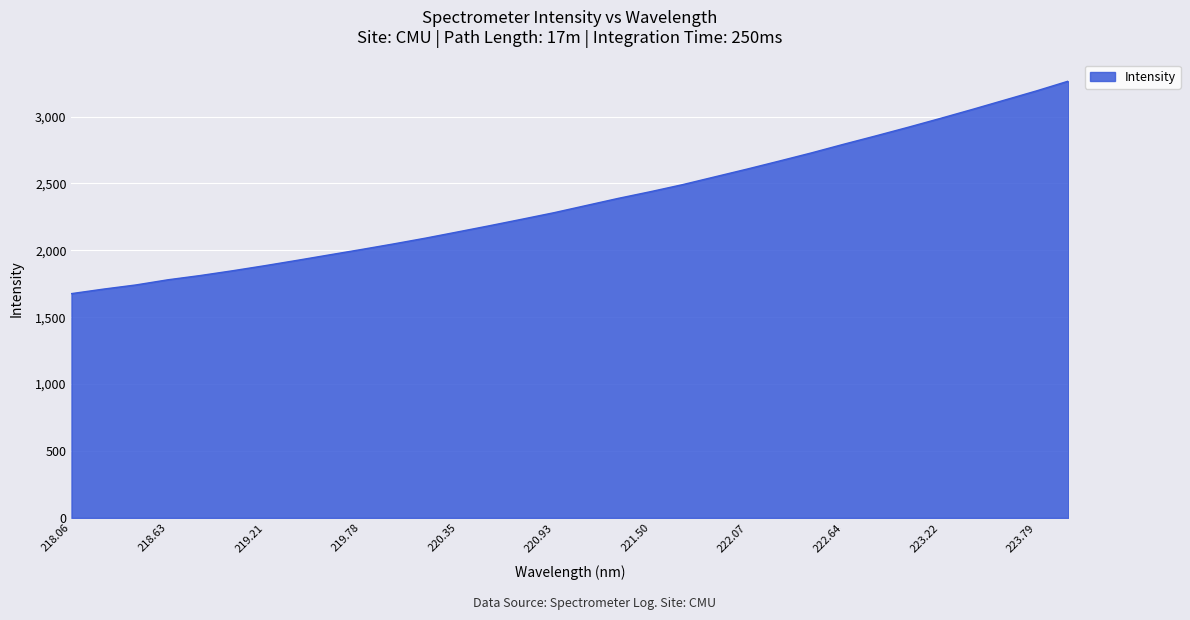

Count the number of values greater than 2335.

16